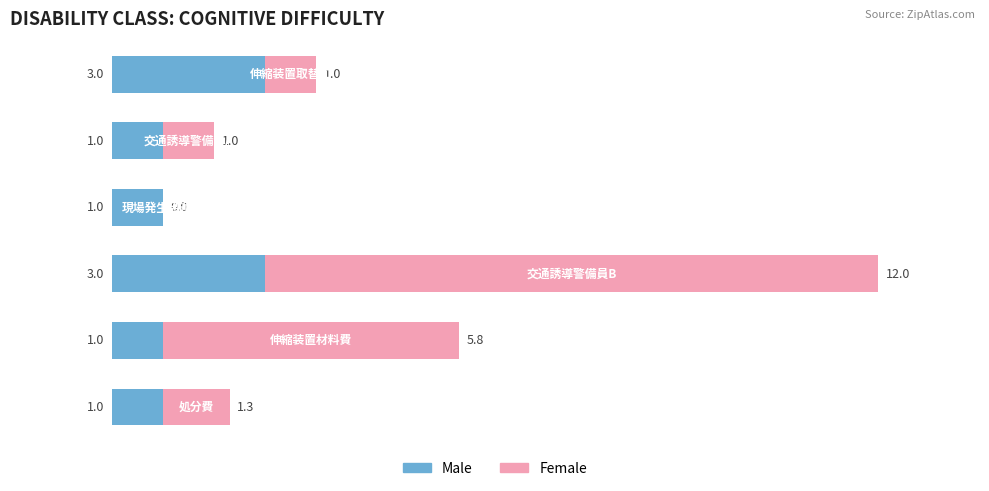

What is the highest value of the Male series?

3.0